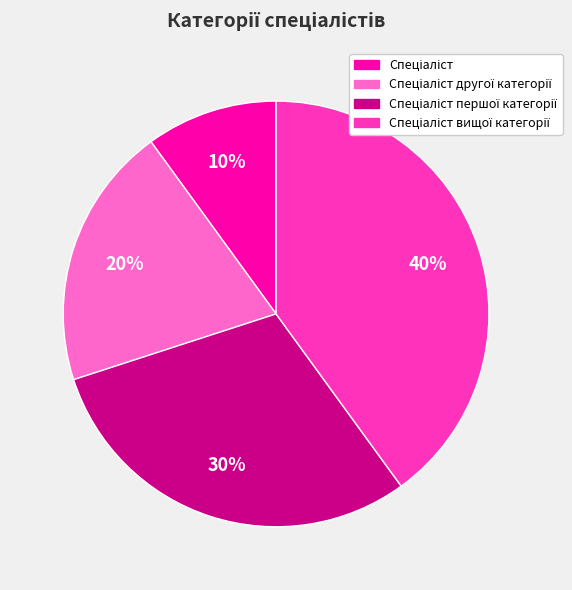

To the nearest percent, what is the difference between the largest and smallest slice percentages?

30%